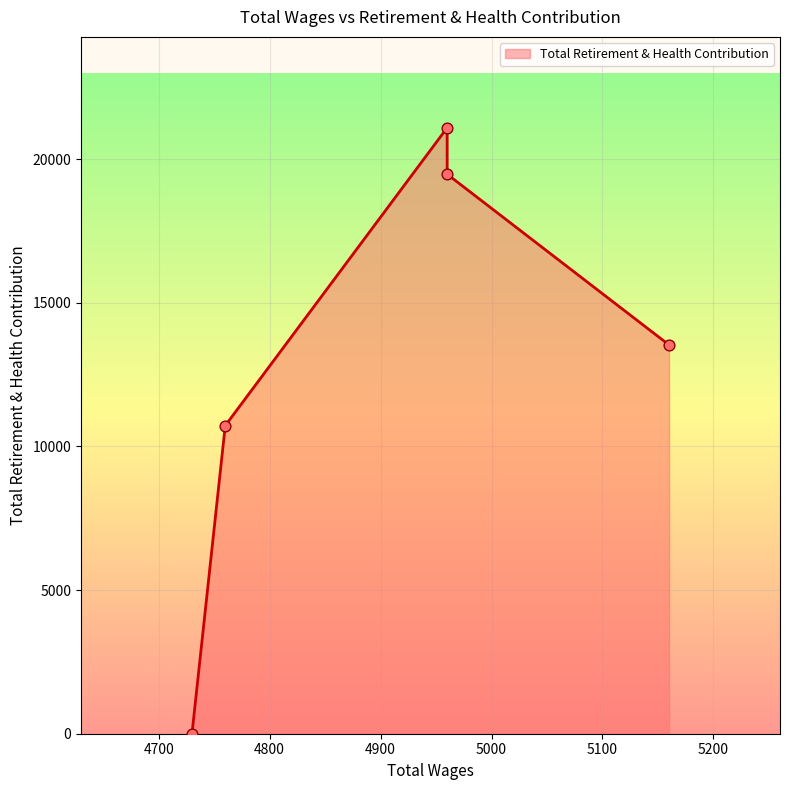

What is the ratio of the value at 5160.0 to the value at 4960.0?

0.7